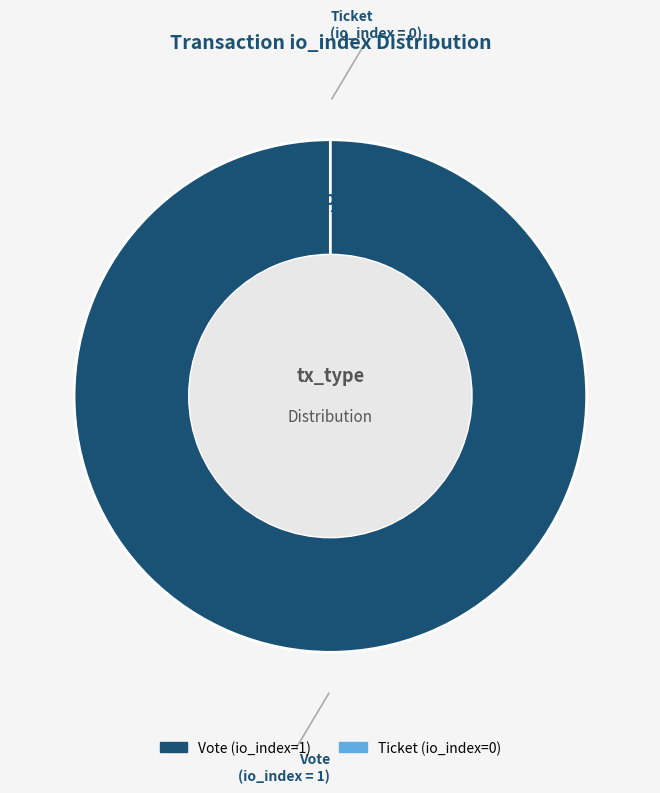

How many slices are in this pie chart?

2